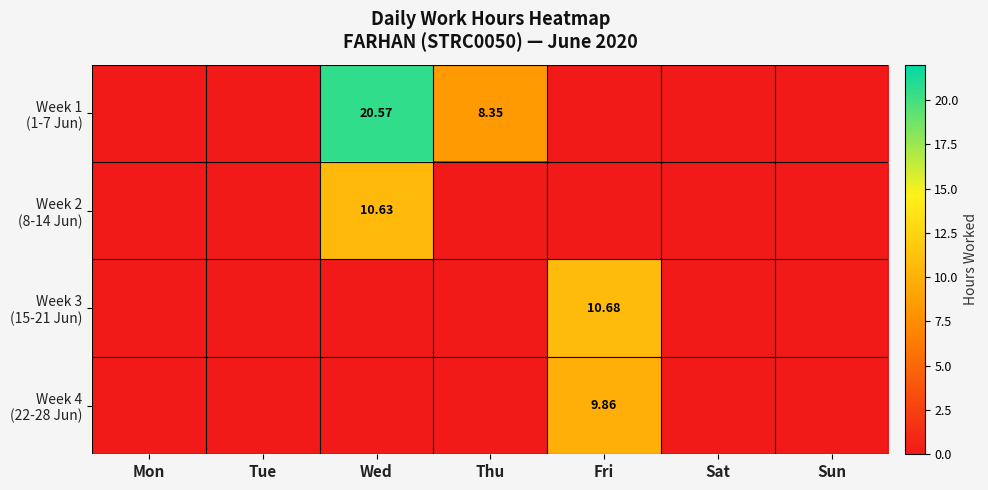

Is it true that Week 3 (15-21 Jun) equals 0.0 at Sat?

True